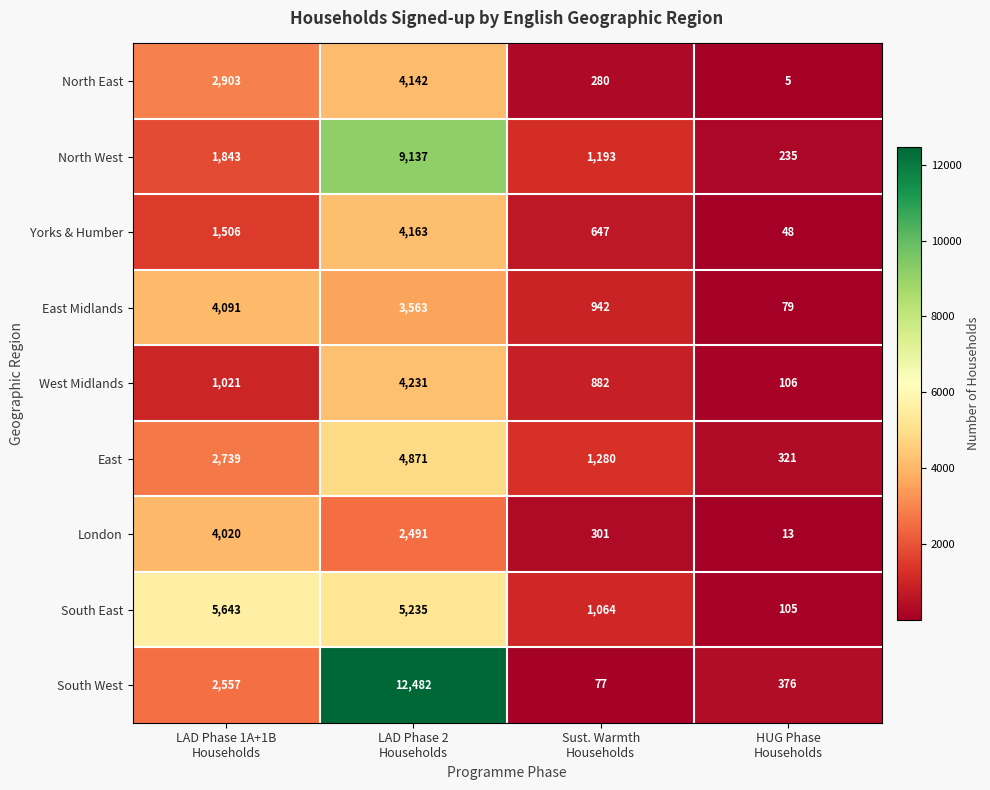

At which category does the chart reach its minimum across all series?

HUG Phase
Households